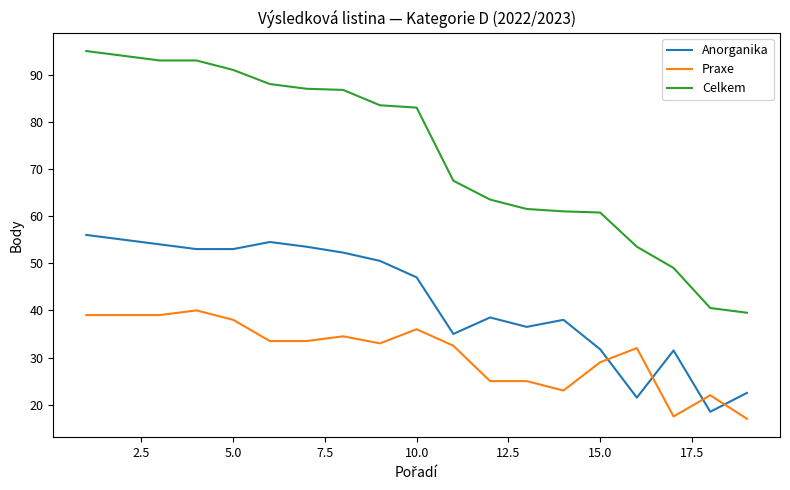

List the series in order of their overall mean, highest first.

Celkem, Anorganika, Praxe